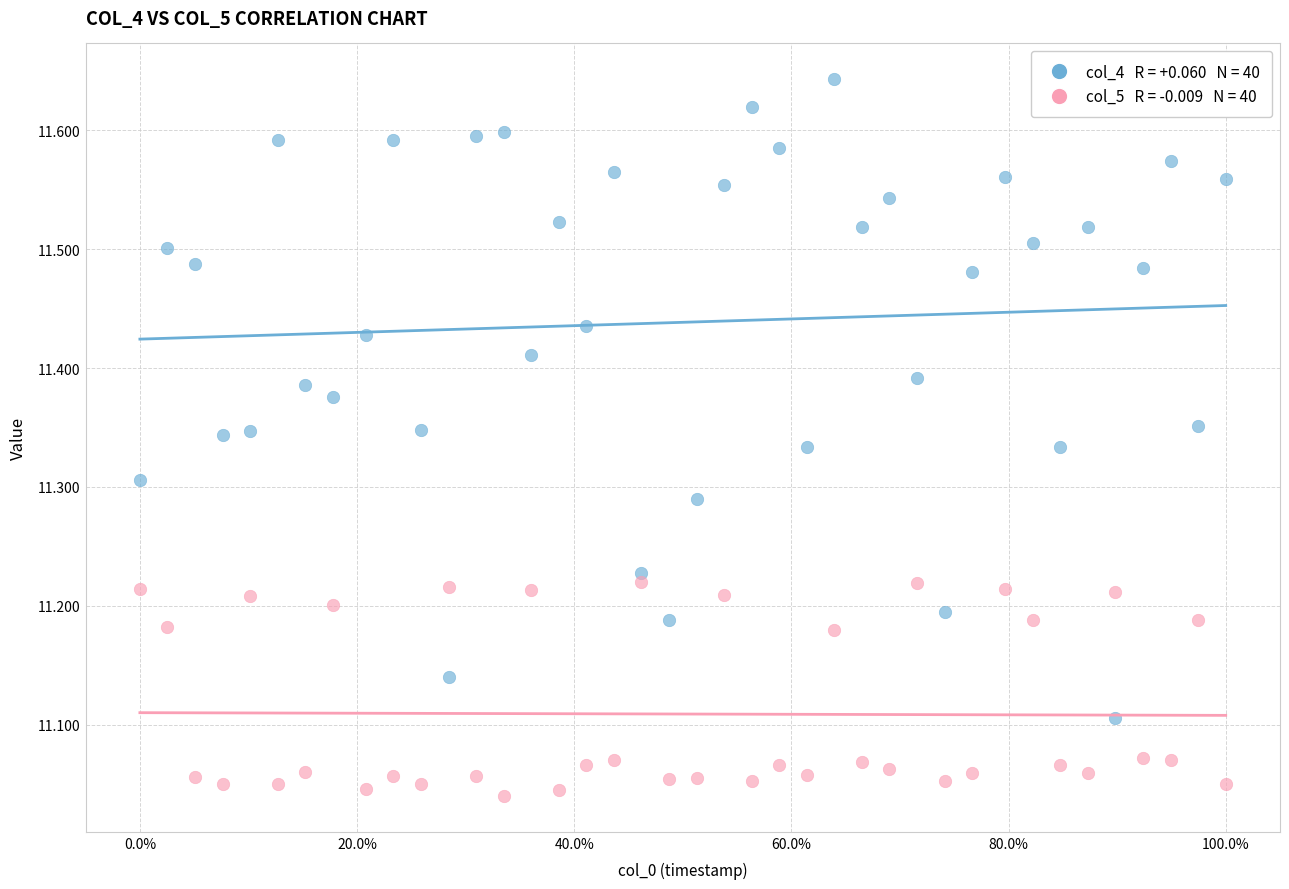

Across all data points, what is the range of X values (max minus min)?

1.0